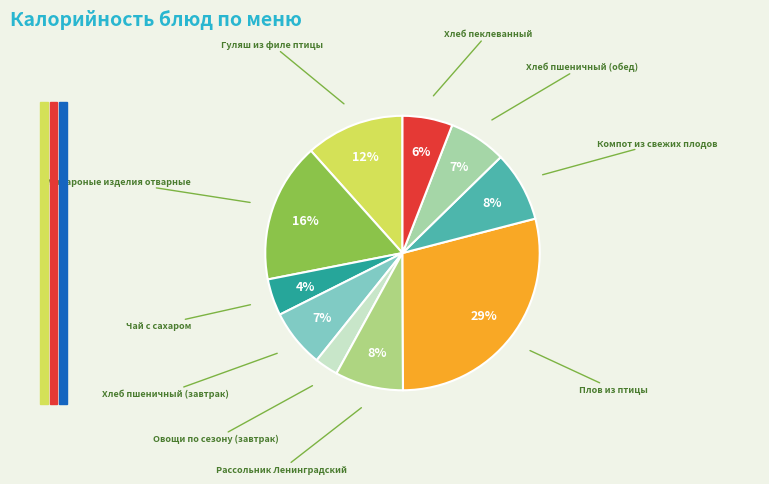

Is the sum of Макароные изделия отварные and Рассольник Ленинградский greater than half?

No